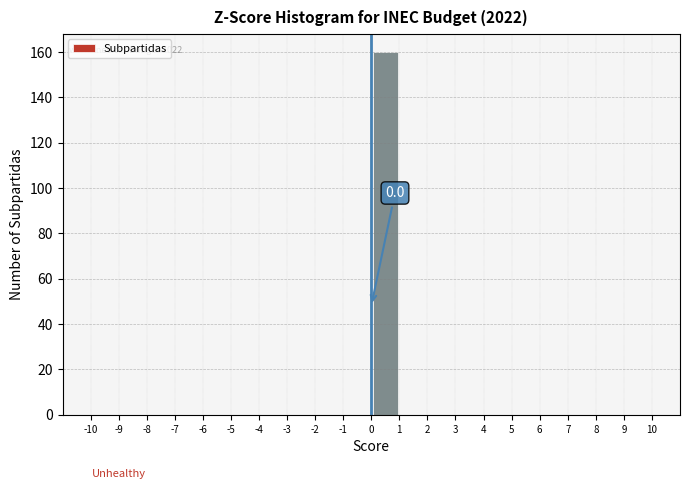

Which range on the x-axis has the tallest bar?

0 to 1